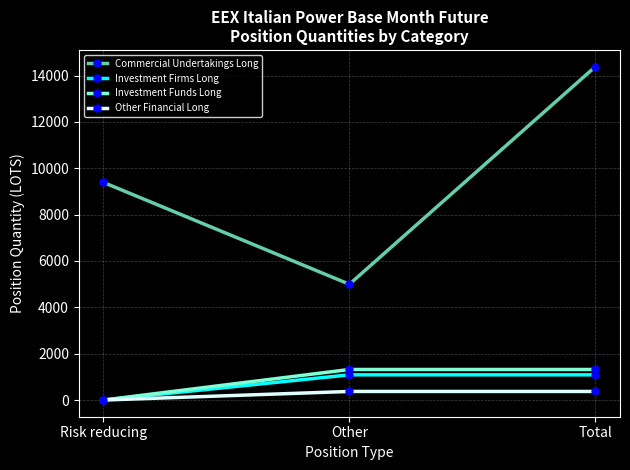

Read the Other Financial Long value at Total.

371.0